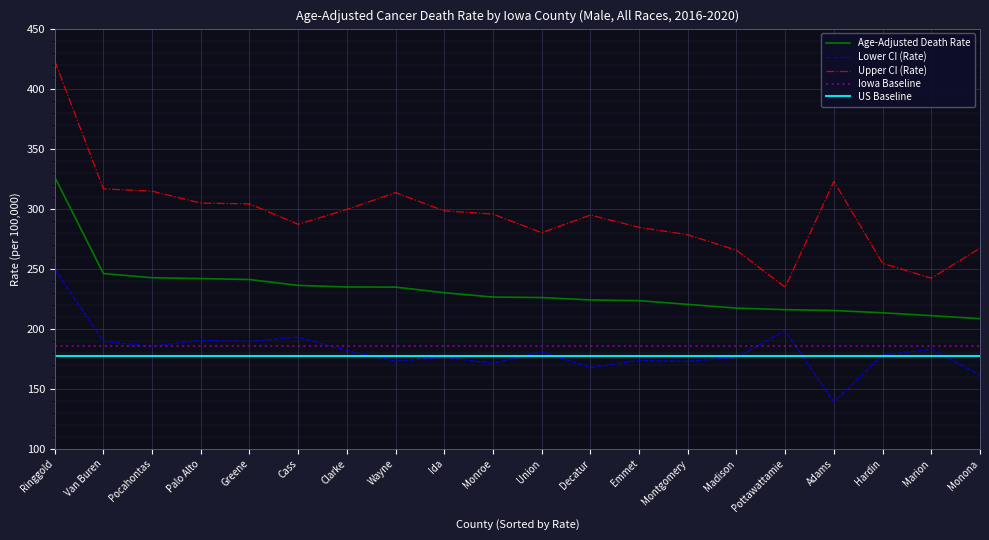

Is it true that Age-Adjusted Death Rate equals 369.9 at Monona?

False